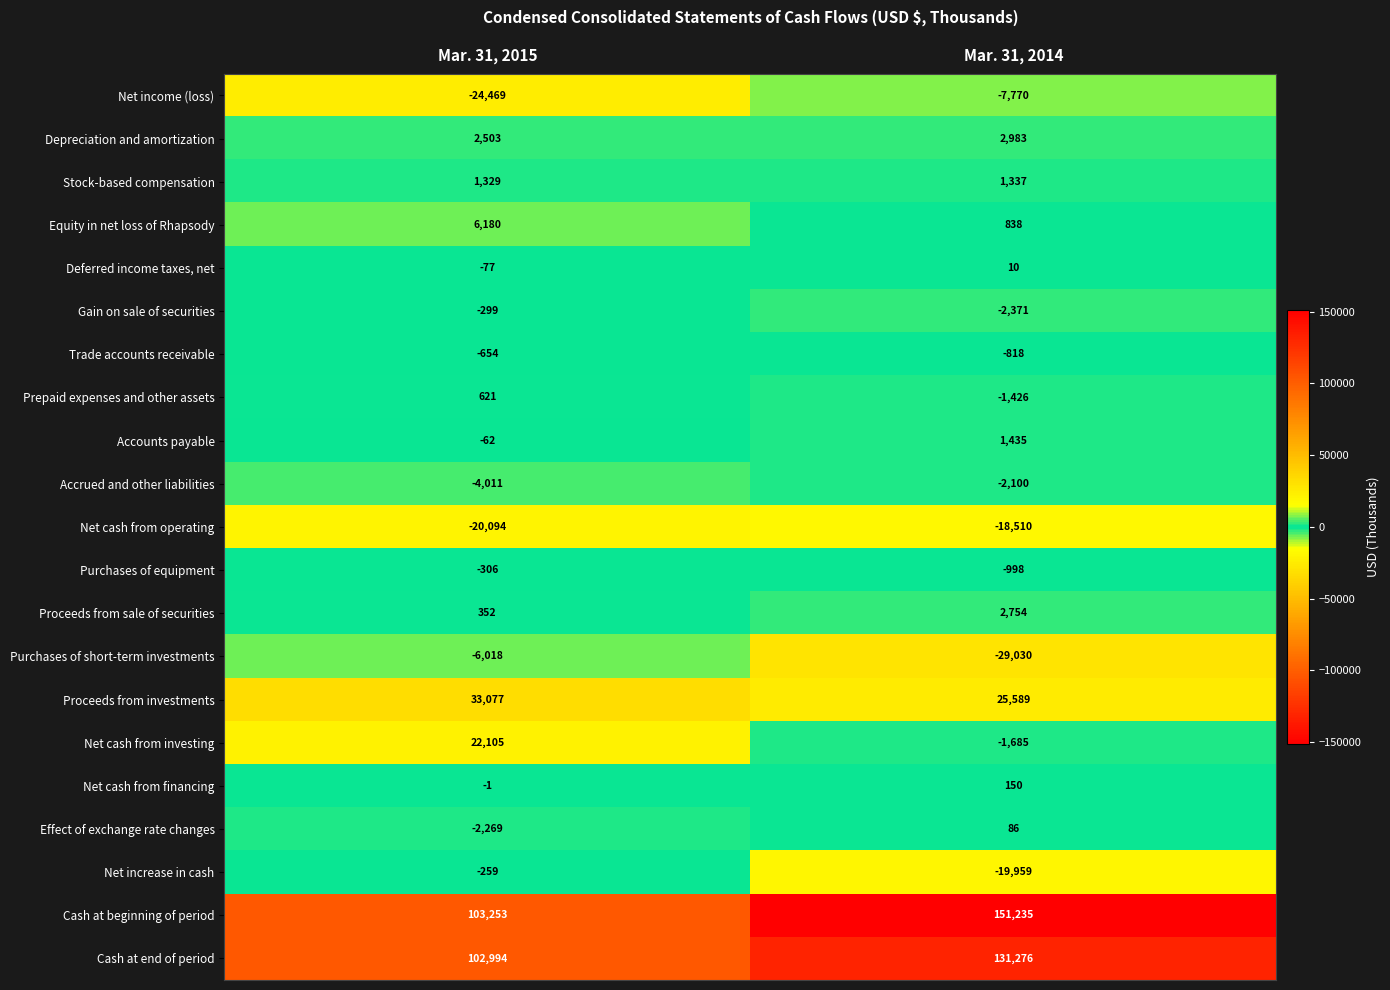

Is it true that Accrued and other liabilities equals -4011 at Mar. 31, 2015?

True